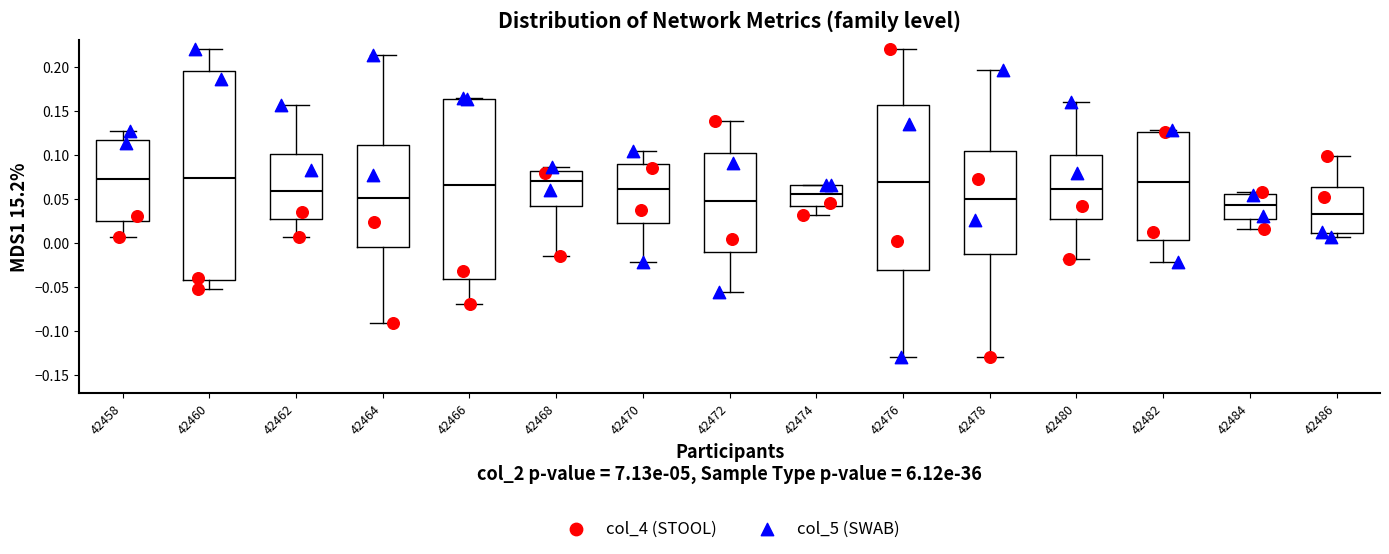

Which box's median line is the lowest?

42486